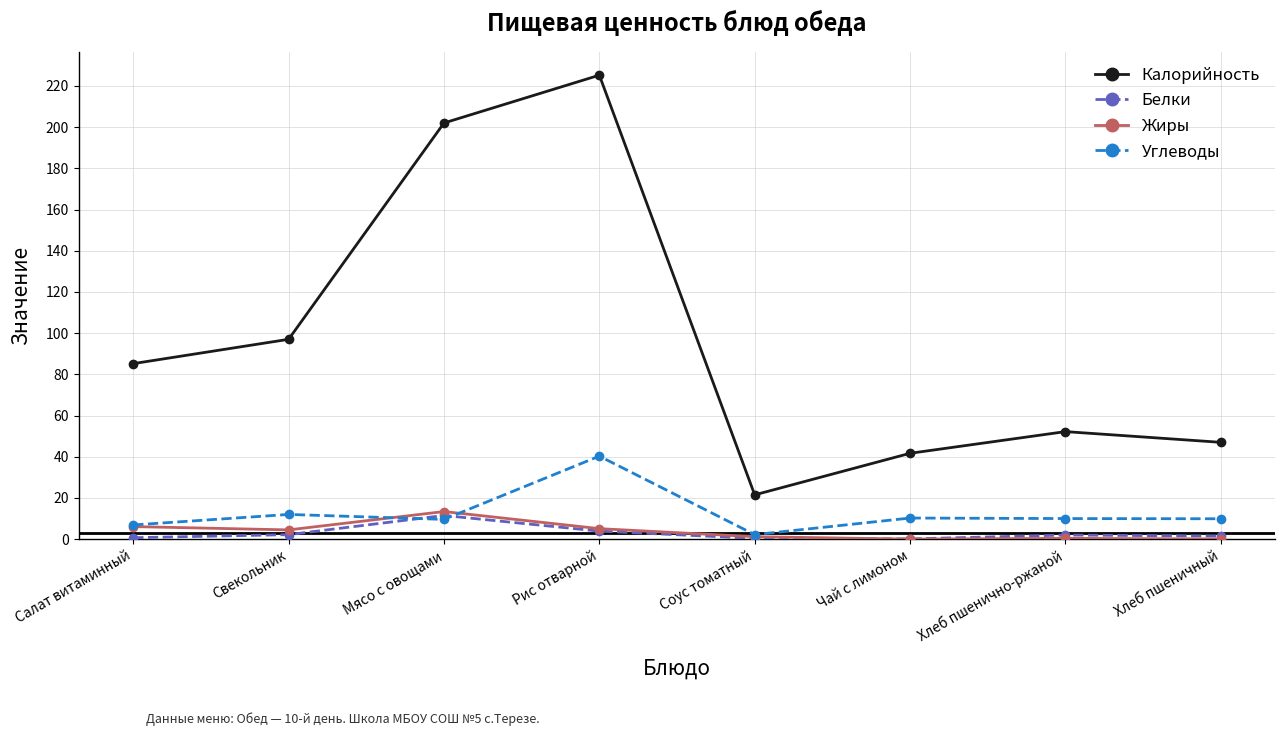

Is the value of Углеводы at Свекольник greater than the value of Калорийность at Хлеб пшеничный?

No